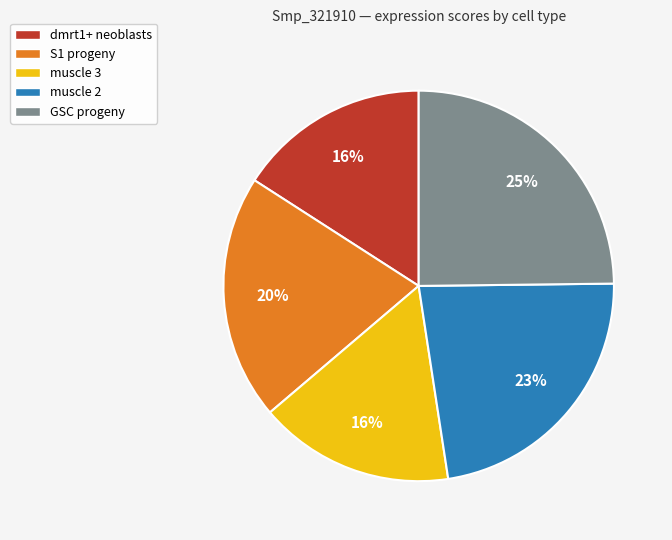

To the nearest percent, what is the average slice percentage?

20%